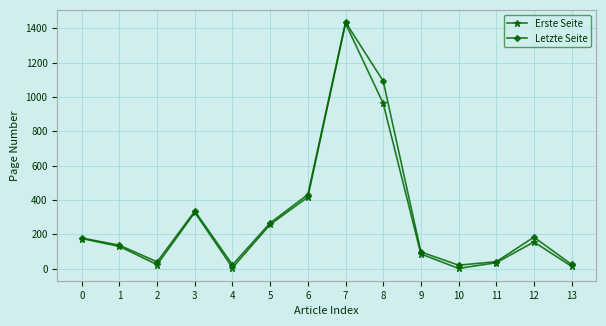

At which label is Erste Seite closest to 714?

8